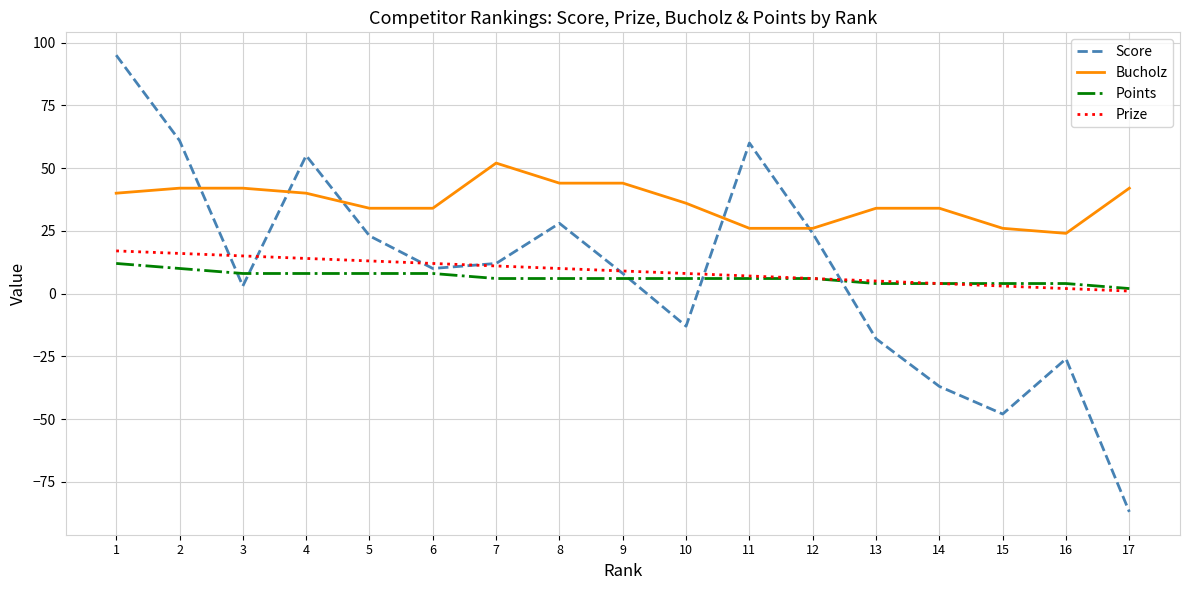

True or false: Points and Bucholz cross at least once.

False